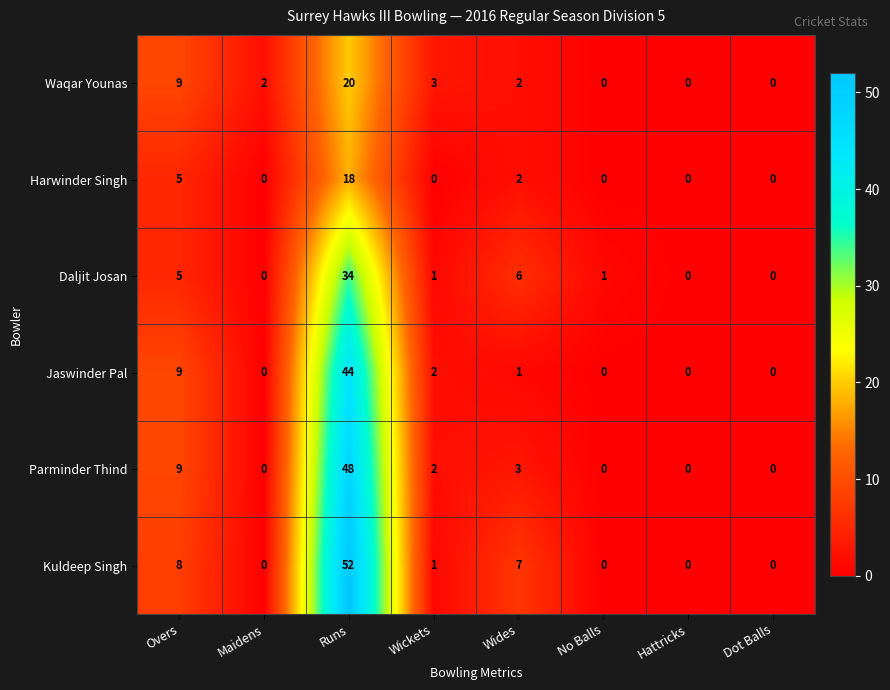

True or false: Daljit Josan has a value of 34 at Runs.

True